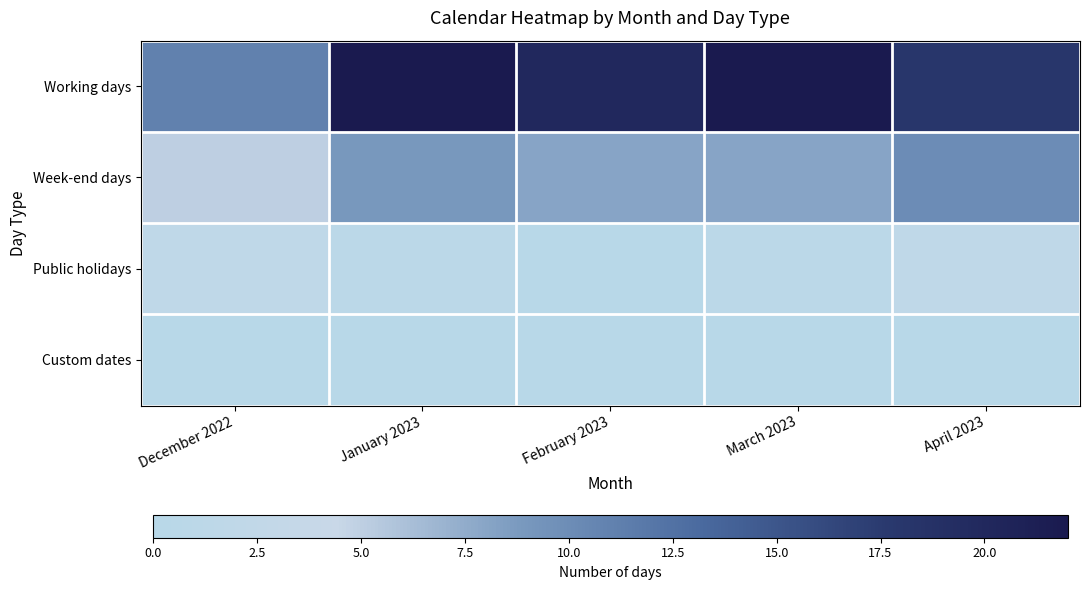

At how many categories does at least one series exceed 5?

5